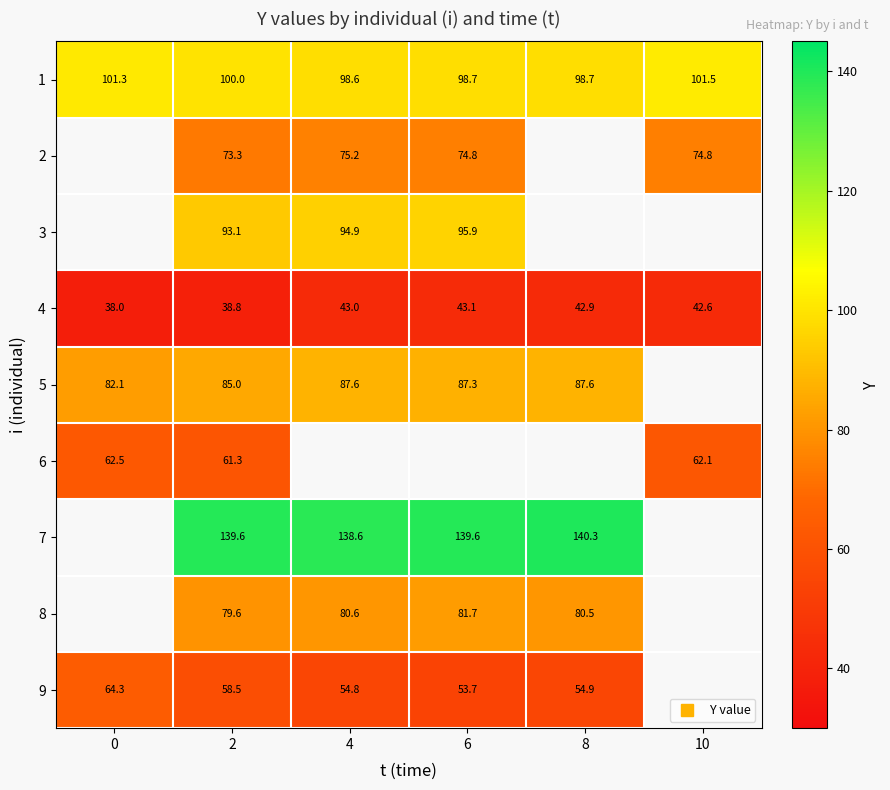

Where is 5 nearest to the value 84?

2